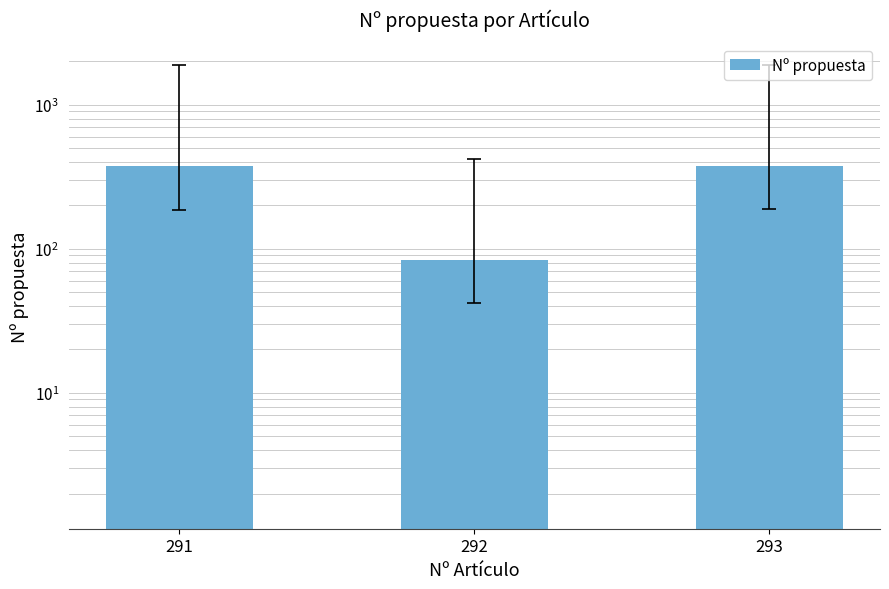

What is the value of the 3rd bar from the left?

375